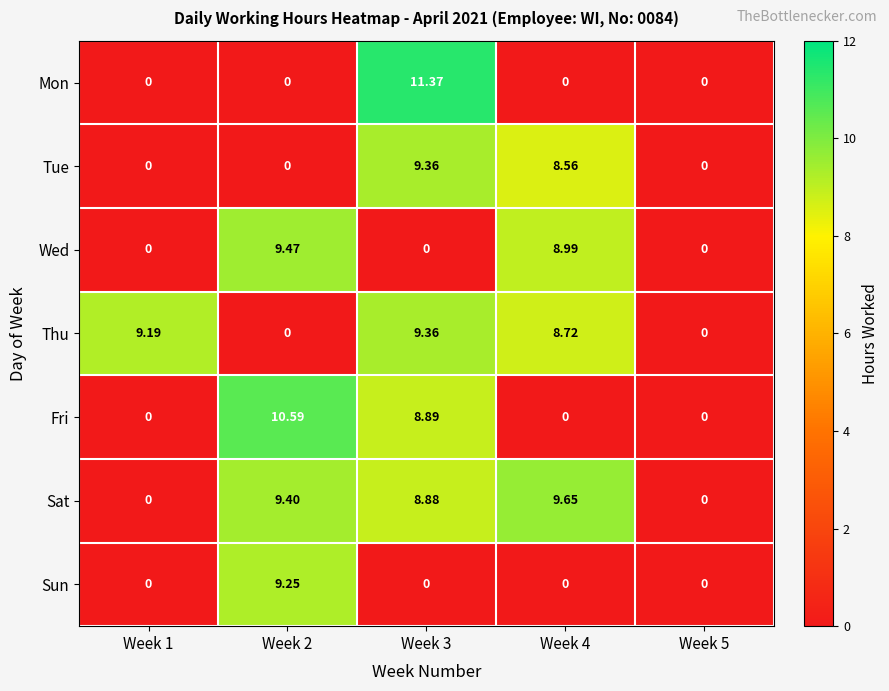

Which series has the widest spread of values?

Mon